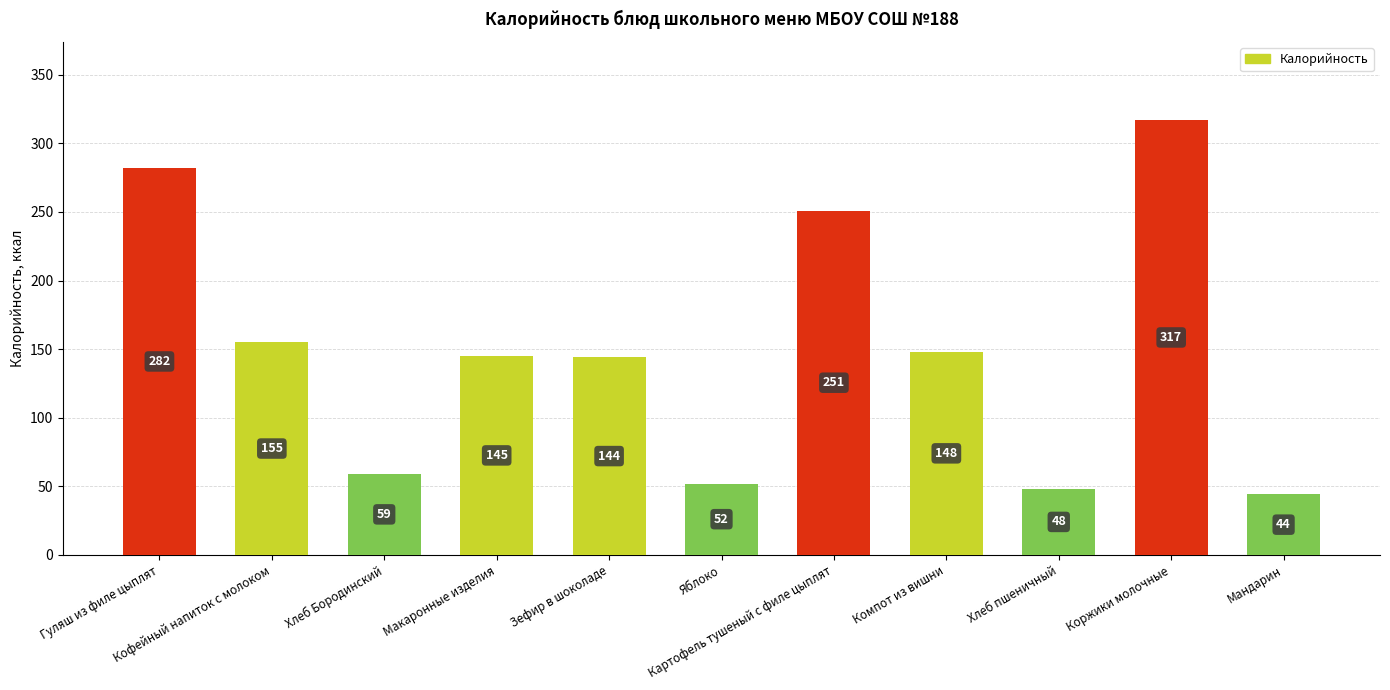

Count the number of categories in the chart.

11